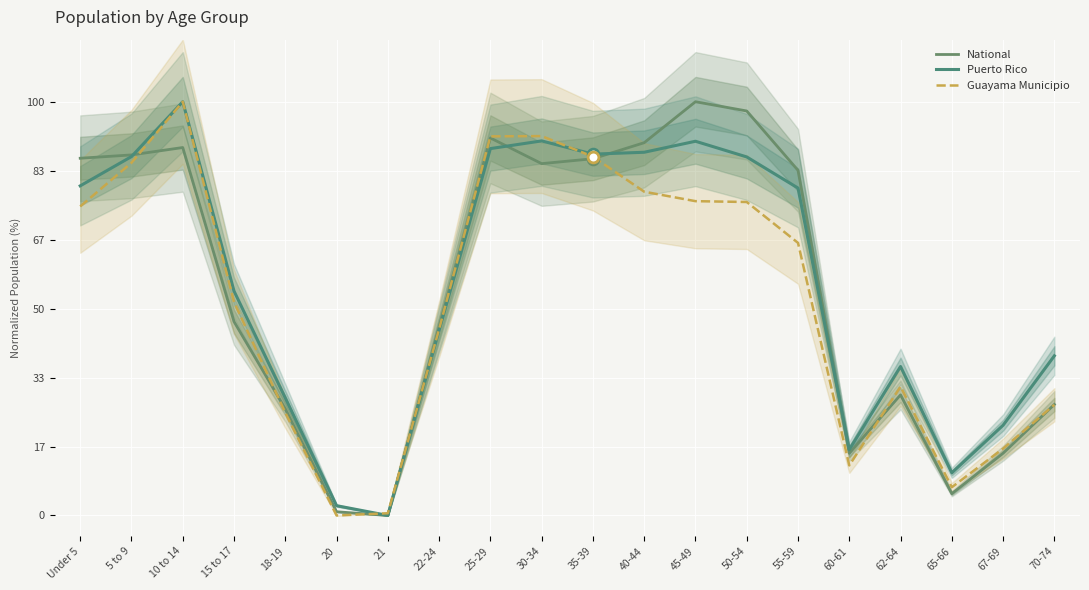

At which category is the sum across all series the highest?

10 to 14